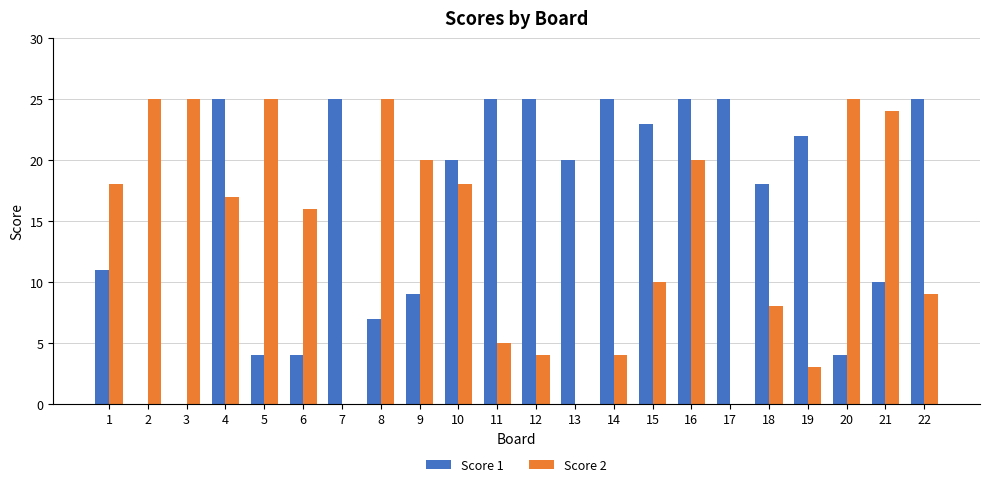

How many categories are shown in the chart?

22